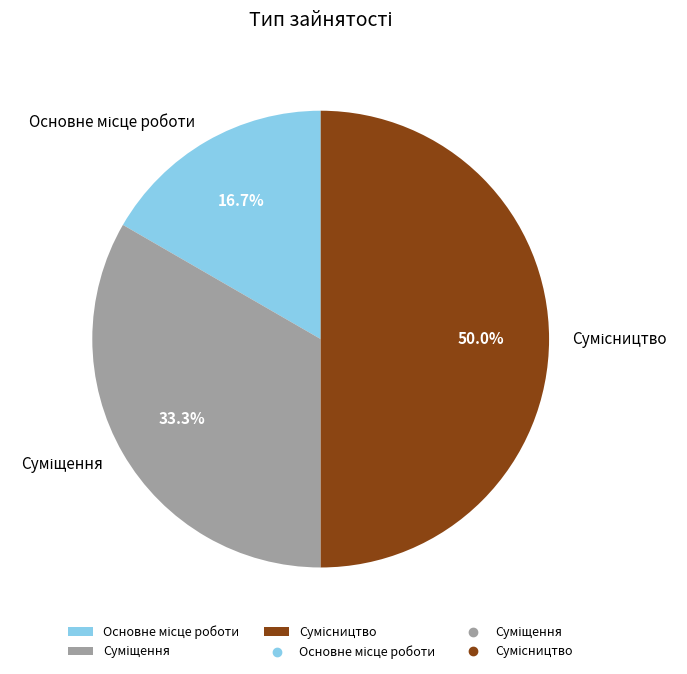

Count the number of slices in the pie.

3